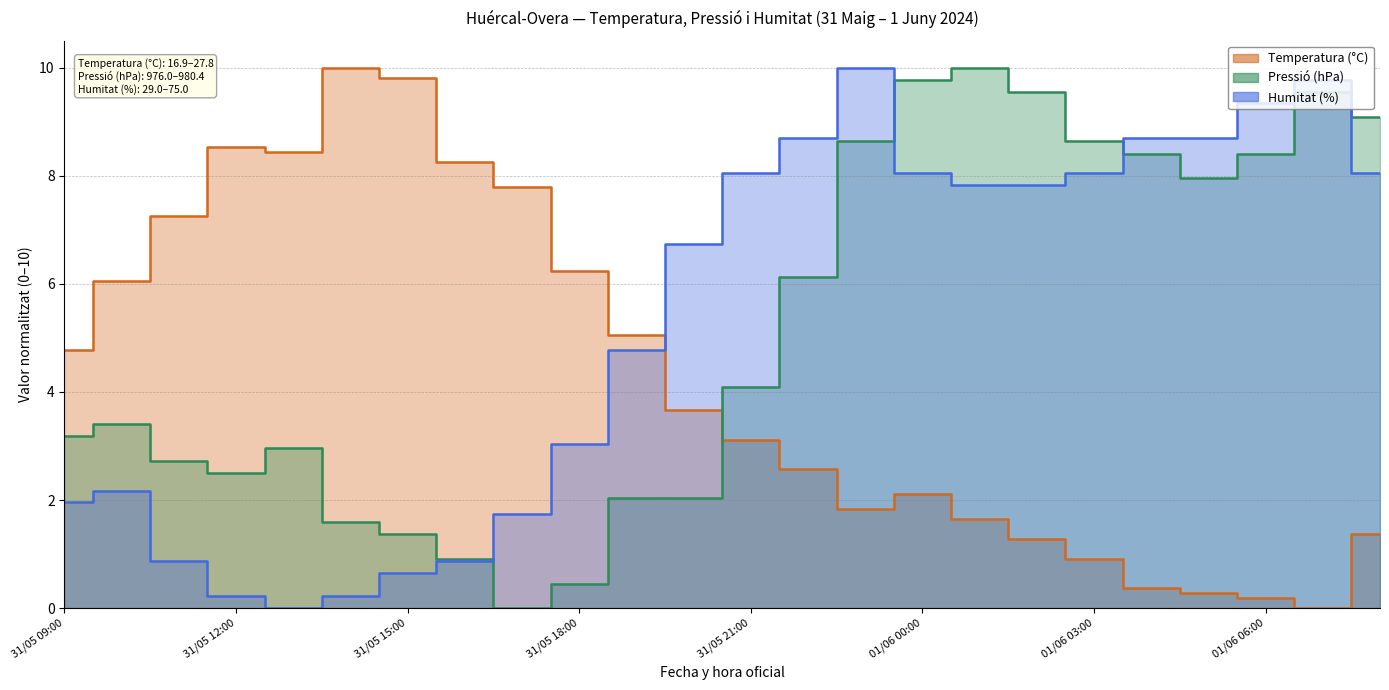

What position from the left is 01/06 07:00?

23